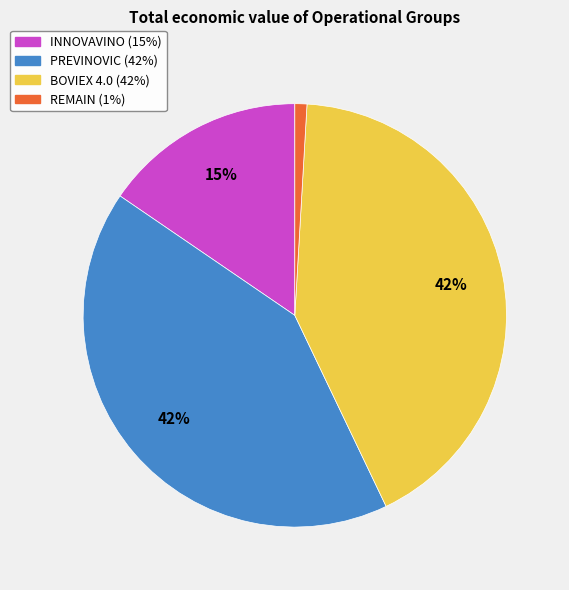

What is the ratio of the value at INNOVAVINO to the value at PREVINOVIC?

0.4